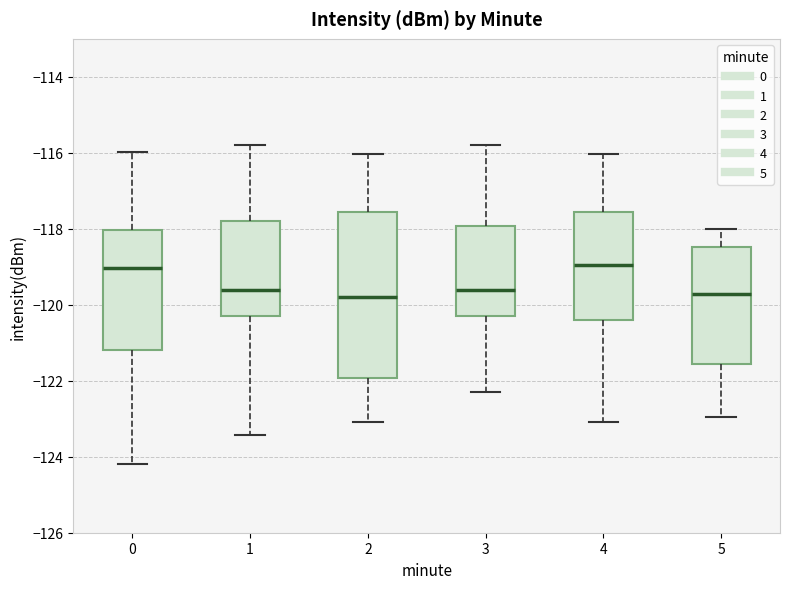

Comparing the boxes themselves (not the whiskers), which one is the tallest?

2